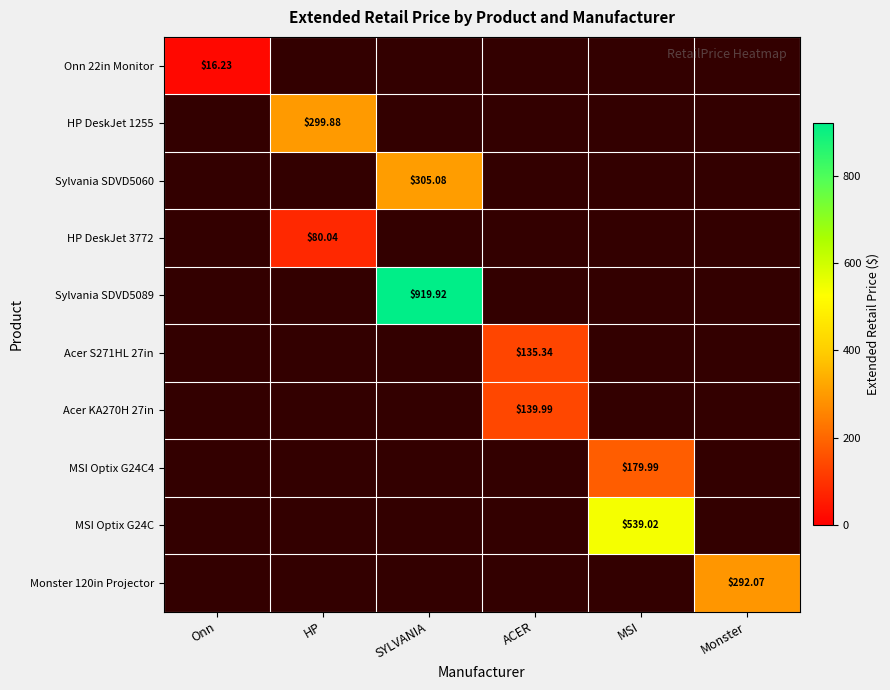

Which category has the highest value across all series?

SYLVANIA